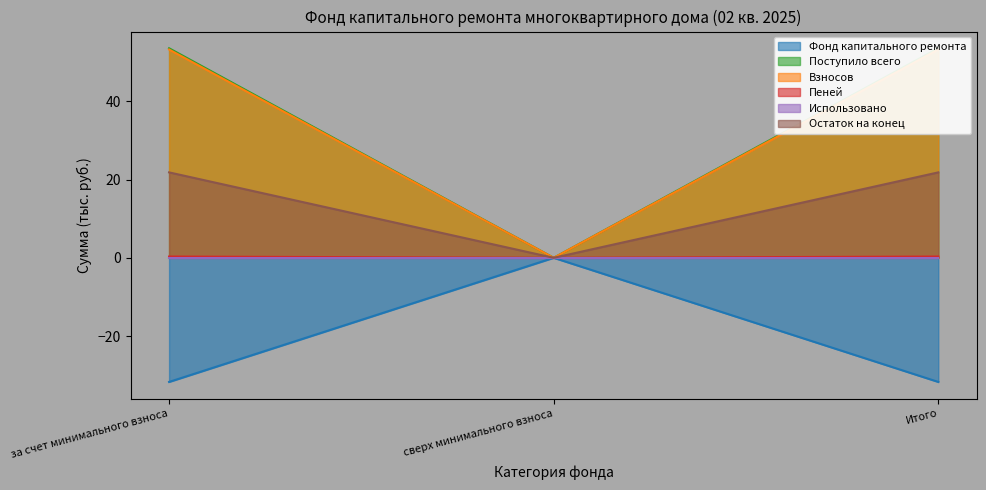

Is the value of Фонд капитального ремонта at за счет минимального взноса greater than the value of Остаток на конец at Итого?

No